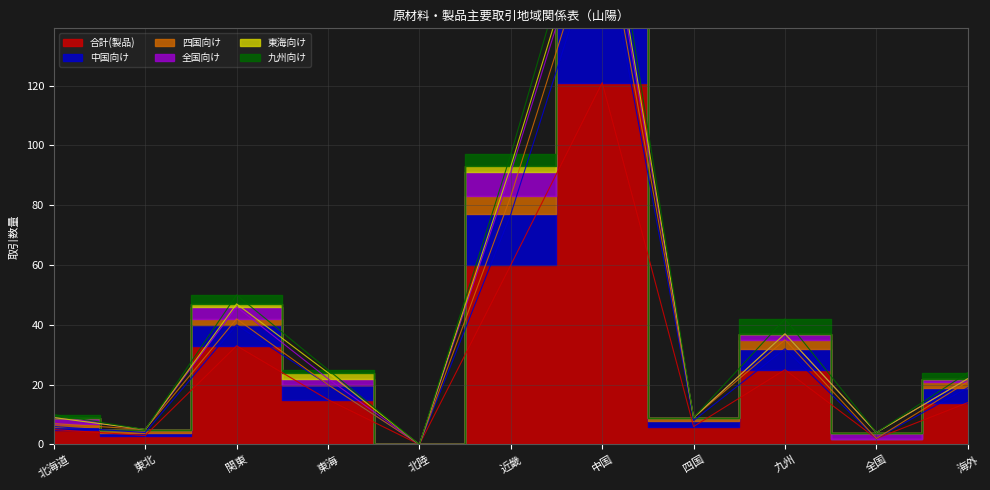

At which category is the sum across all series the highest?

中国